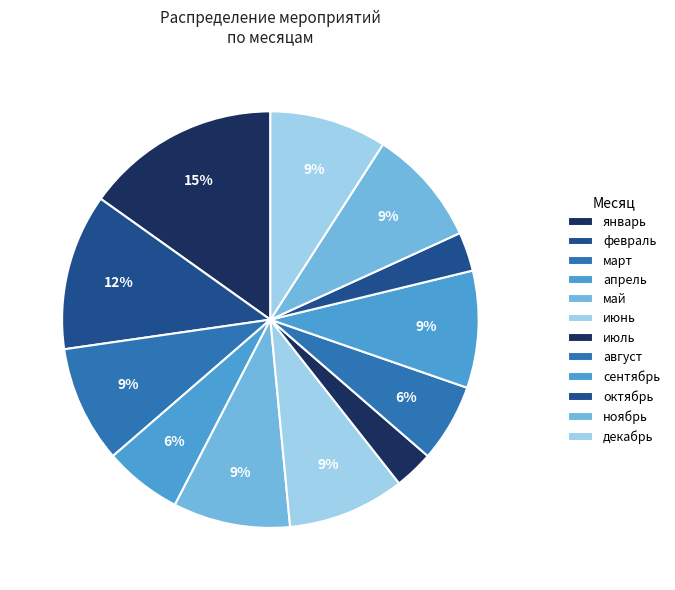

Is there a majority slice in this chart?

No